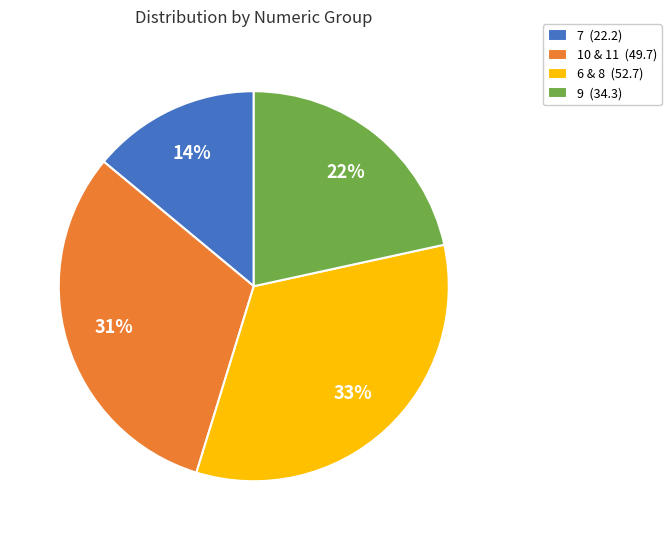

Which has a higher value, 10 & 11 (49.7) or 6 & 8 (52.7)?

6 & 8 (52.7)